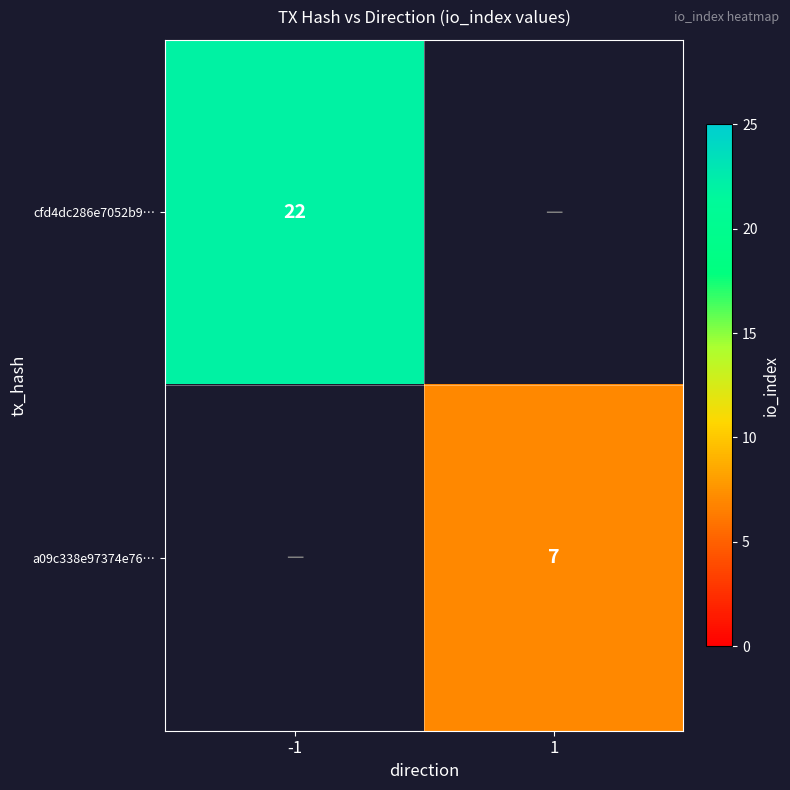

The value of a09c338e97374e76… at 1 is 10. True or false?

False